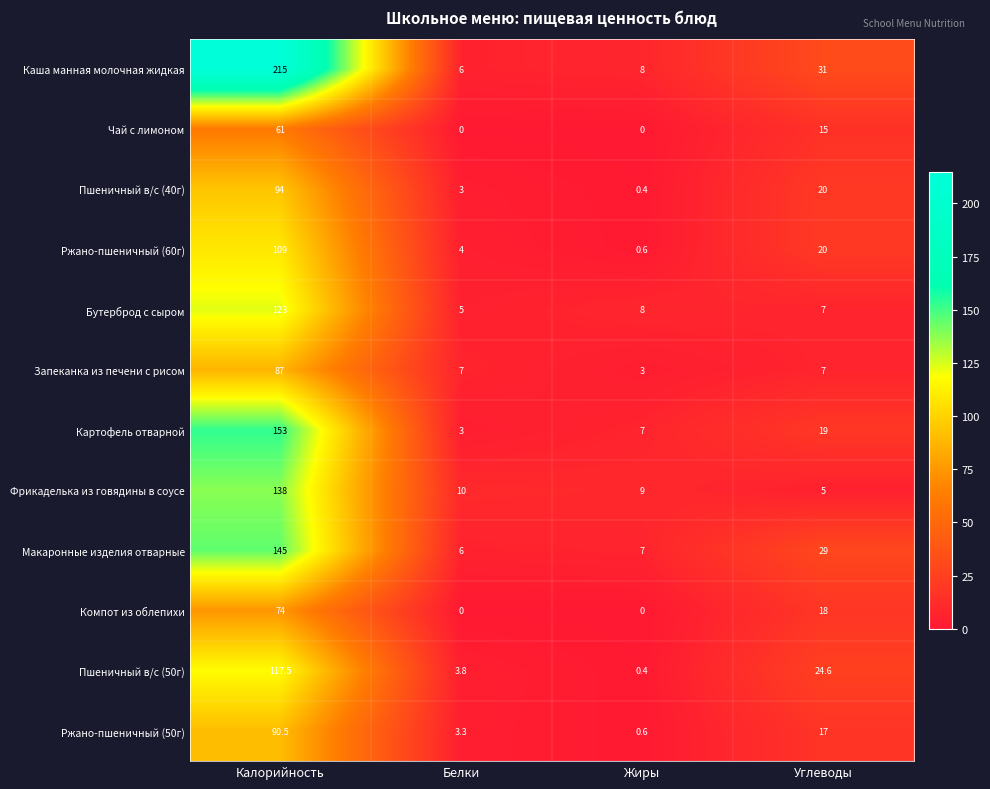

Which category has the lowest value in the Фрикаделька из говядины в соусе series?

Углеводы